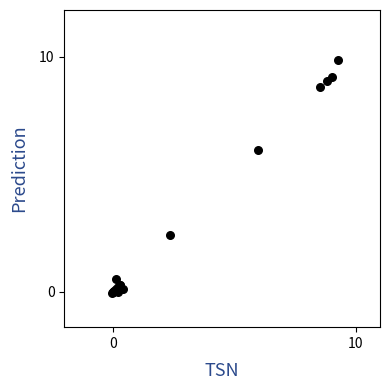

What Y value in the scatter plot is closest to 4?

2.4